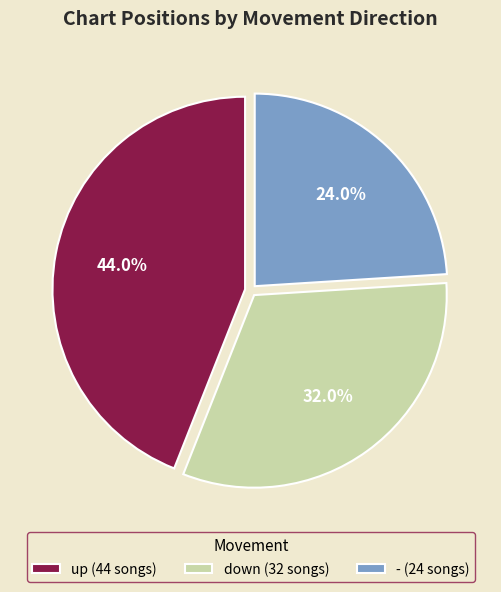

Which category has the biggest portion of the pie?

up